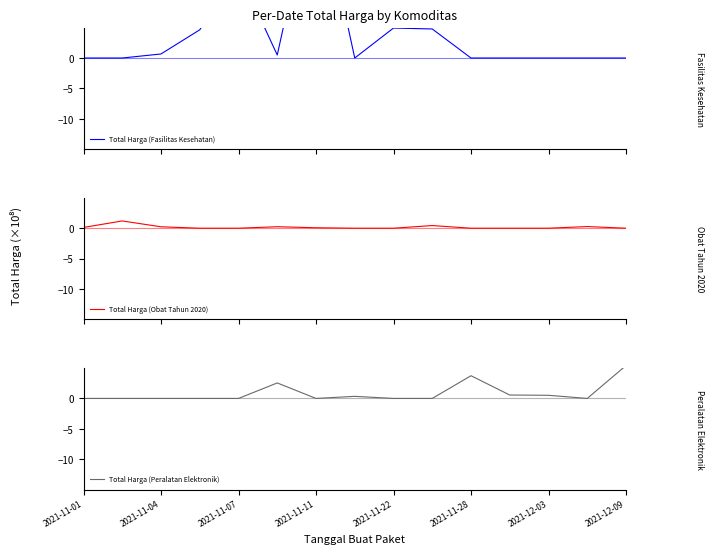

At how many categories does at least one series exceed 14?

2